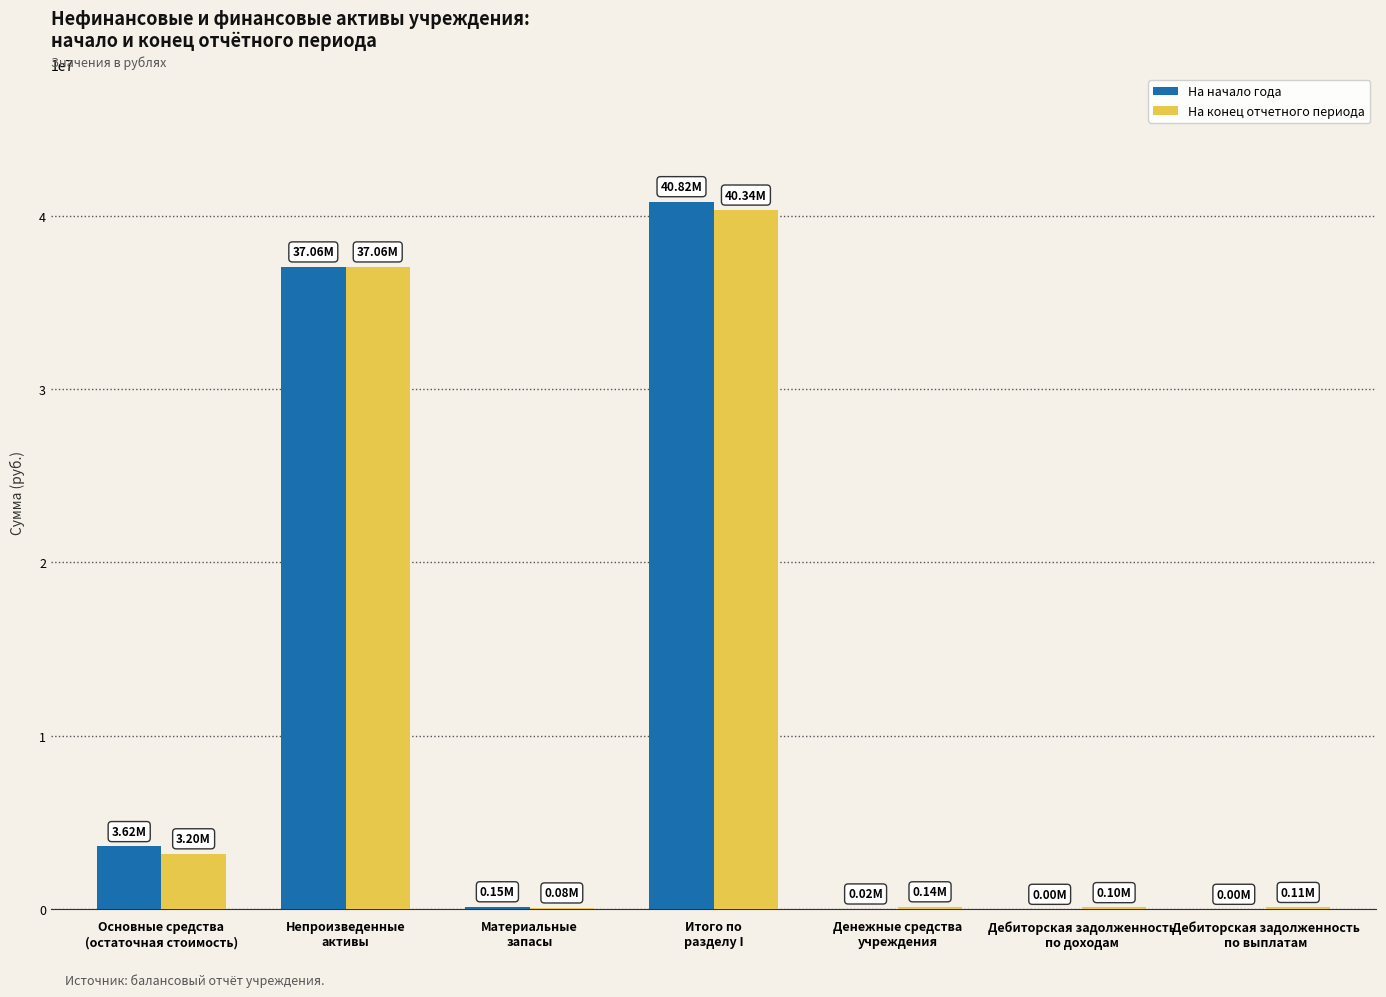

The На начало года series shows 957.9 at Дебиторская задолженность
по выплатам. True or false?

True